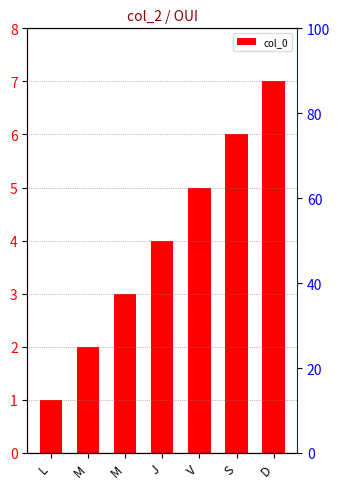

How many values are below 4?

3